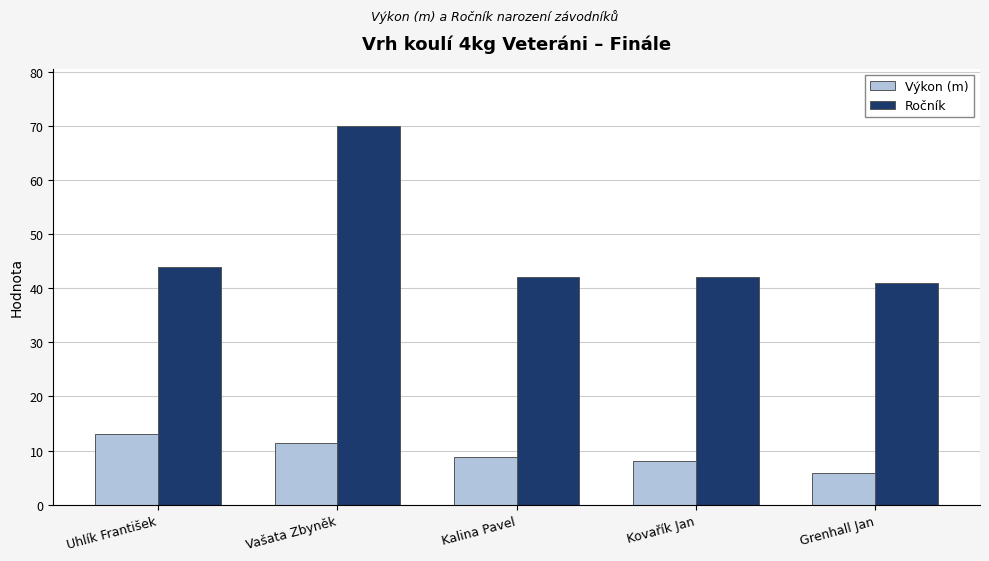

List the series in order of their overall mean, highest first.

Ročník, Výkon (m)